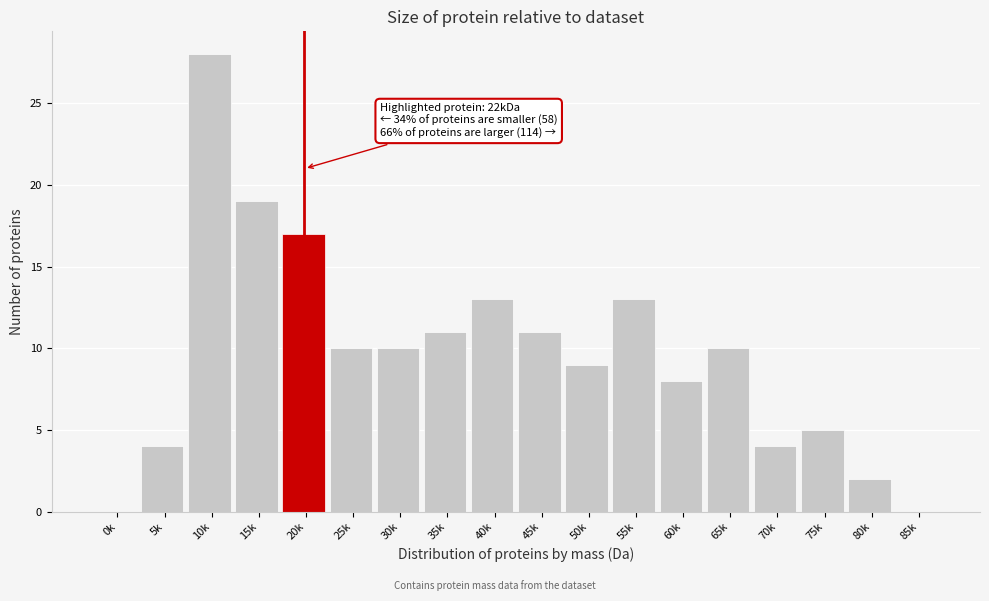

Reading left to right, what are all the values shown in this chart?

0k=0	5k=4	10k=28	15k=19	20k=17	25k=10	30k=10	35k=11	40k=13	45k=11	50k=9	55k=13	60k=8	65k=10	70k=4	75k=5	80k=2	85k=0